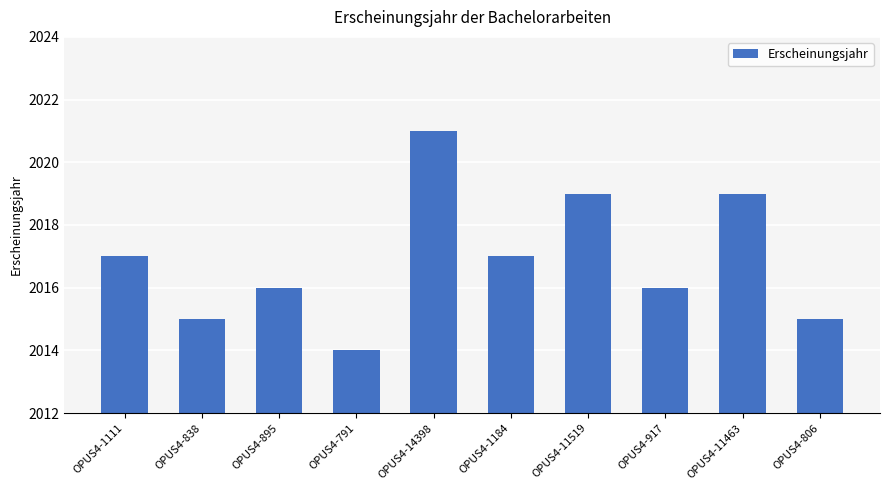

Which has a higher value, OPUS4-14398 or OPUS4-1111?

OPUS4-14398